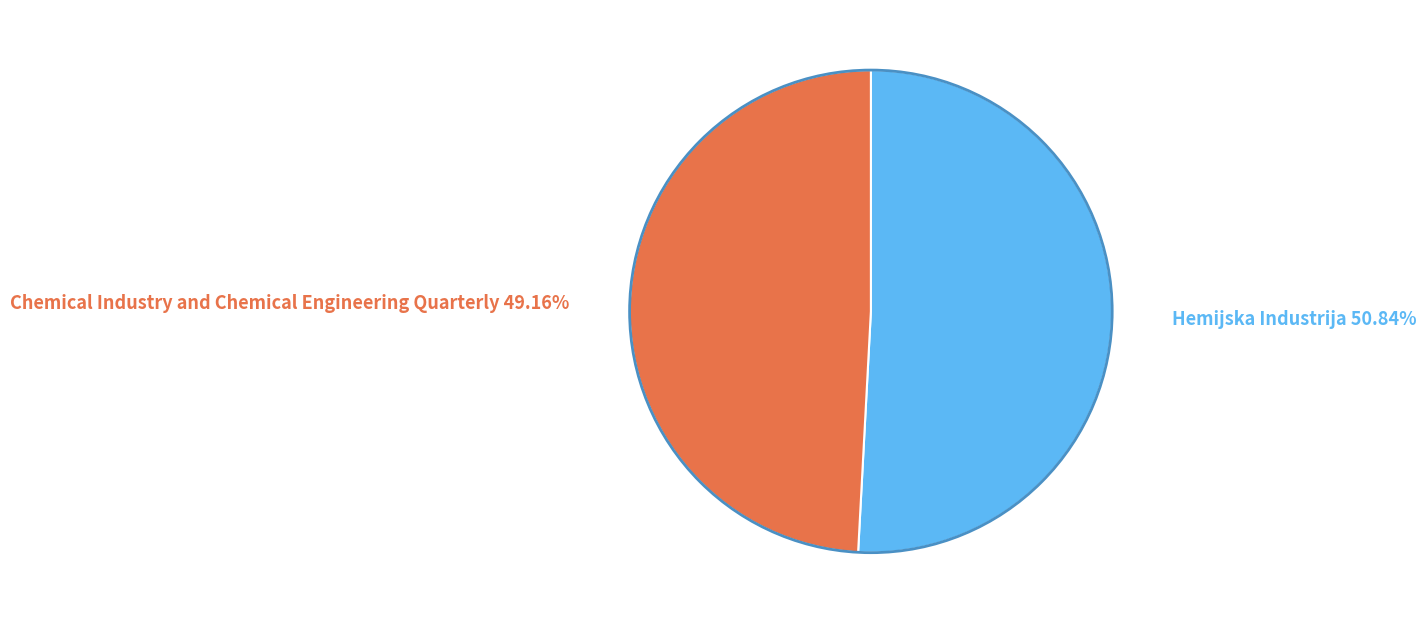

Is there a majority slice in this chart?

Yes